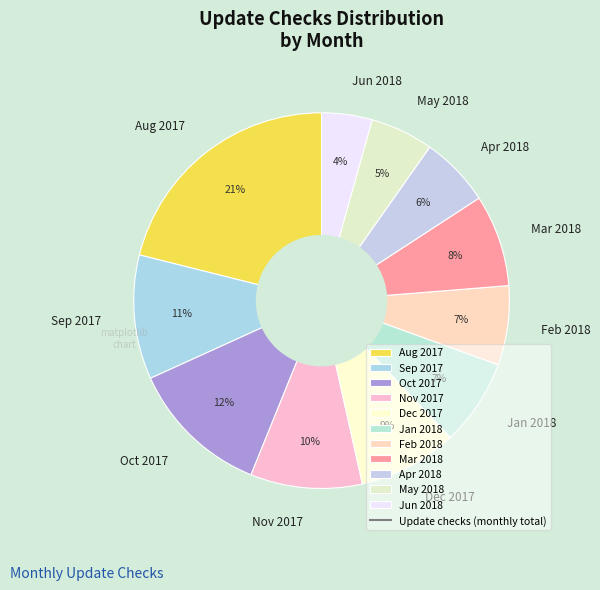

To the nearest percent, what is the difference between the largest and smallest slice percentages?

17%